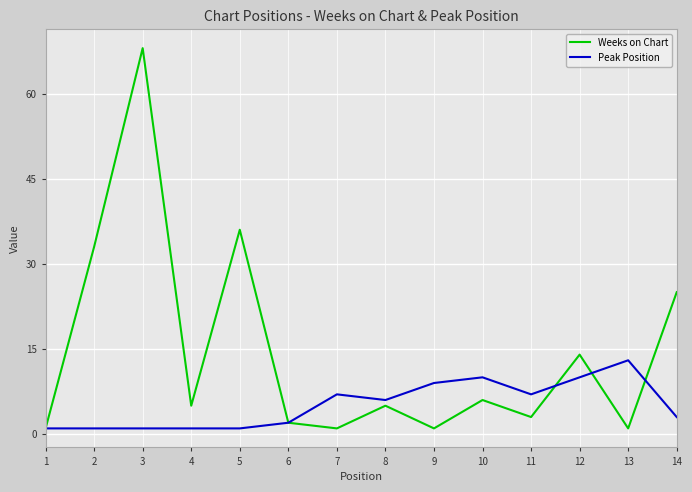

Which series has the largest total across all categories?

Weeks on Chart